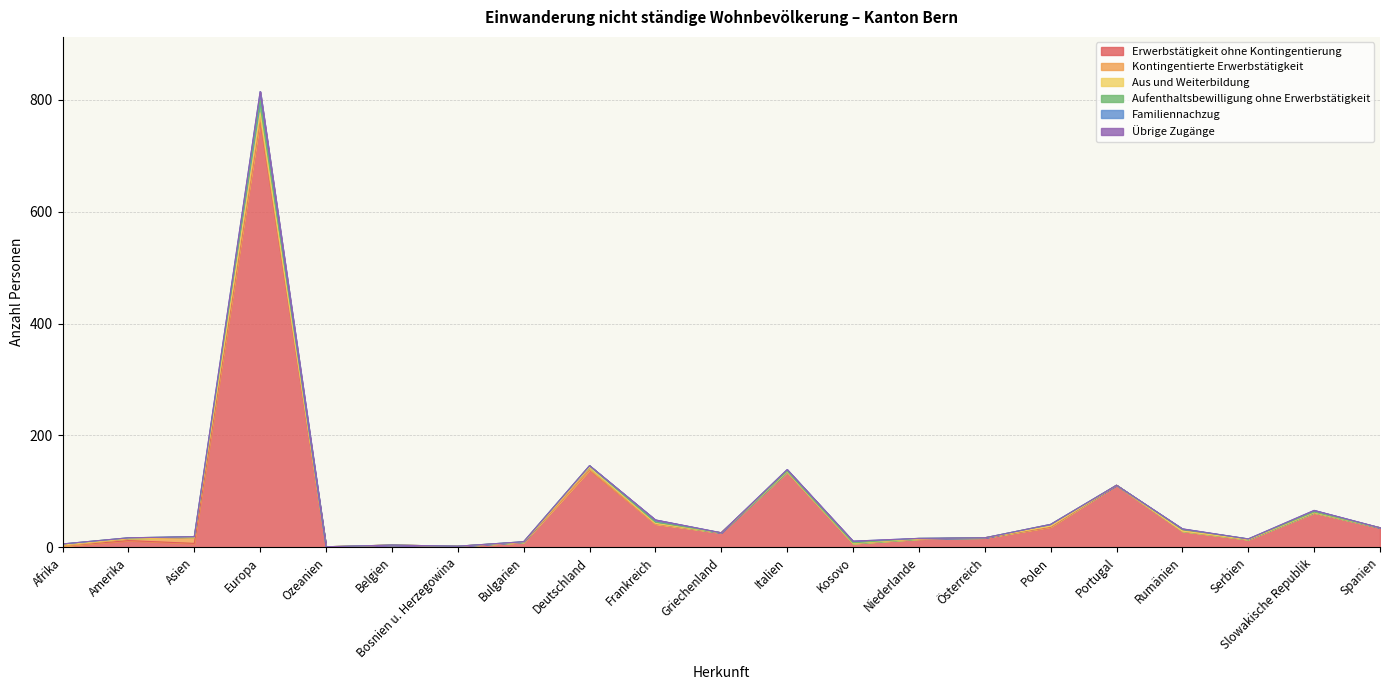

What are all the series names shown in the legend?

Erwerbstätigkeit ohne Kontingentierung, Kontingentierte Erwerbstätigkeit, Aus und Weiterbildung, Aufenthaltsbewilligung ohne Erwerbstätigkeit, Familiennachzug, Übrige Zugänge